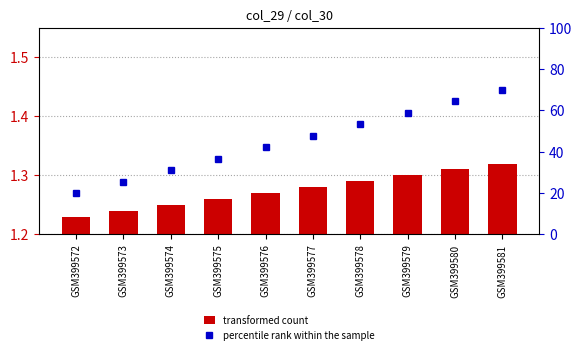

Which series has the widest spread of values?

percentile rank within the sample